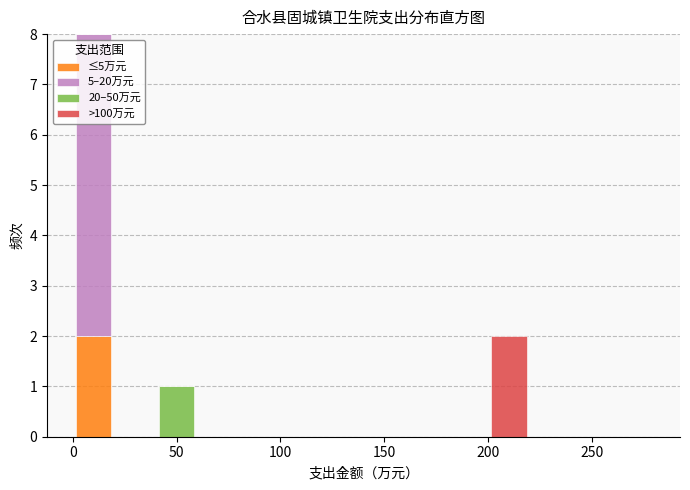

Reading left to right, transcribe this chart: for each stacked bar, give the range it covers on the x-axis and its total height. The values are not printed on the chart, so give them approximately, as read against the axis.

0 to 20: 8
20 to 40: 0
40 to 60: 1
60 to 80: 0
80 to 100: 0
100 to 120: 0
120 to 140: 0
140 to 160: 0
160 to 180: 0
180 to 200: 0
200 to 220: 2
220 to 240: 0
240 to 260: 0
260 to 280: 0